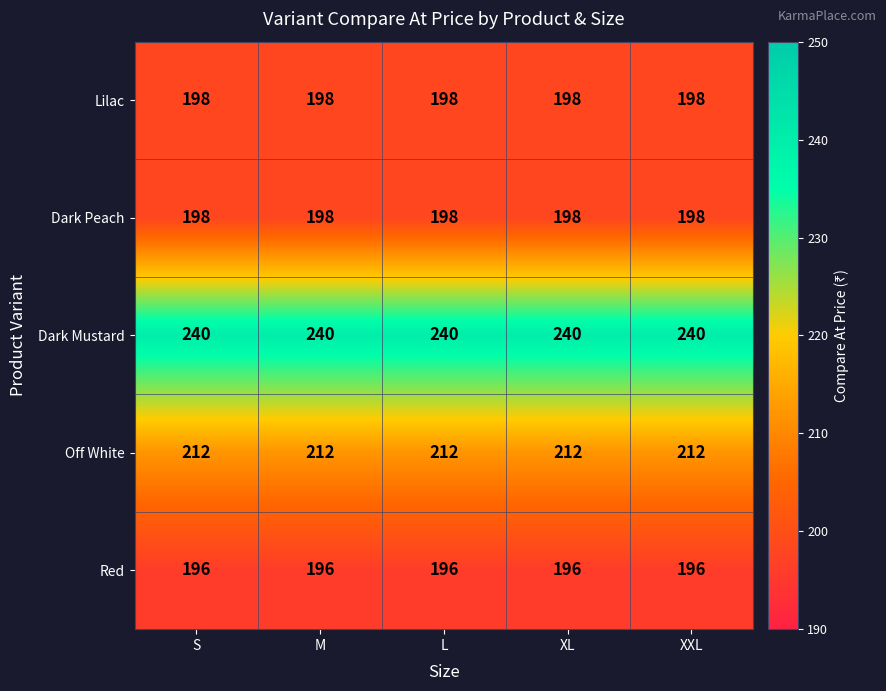

What is the total value across all series at L?

1044